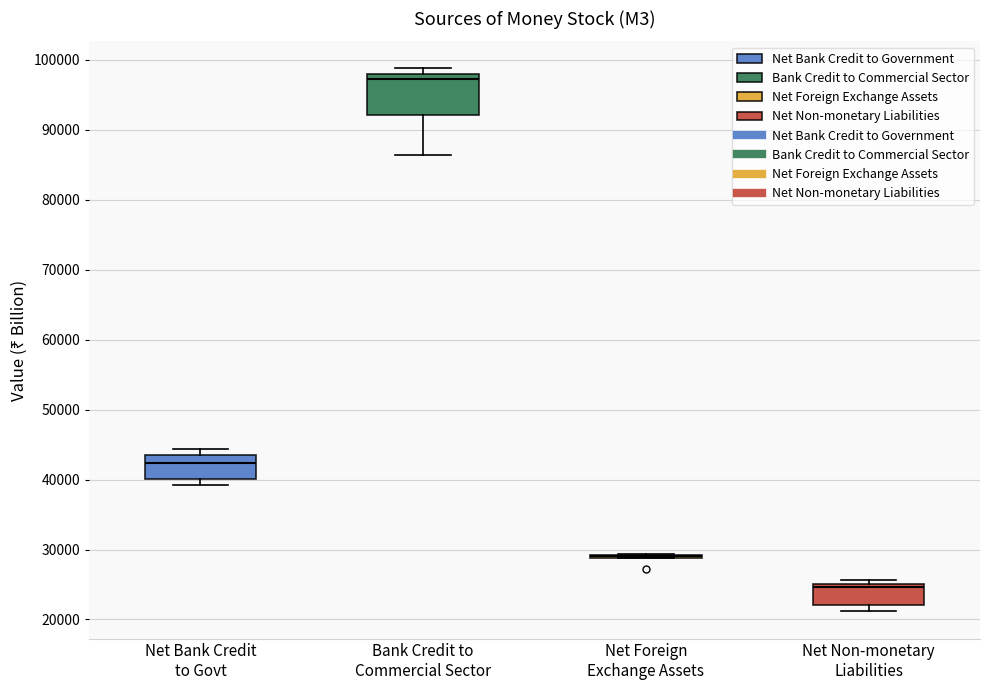

Comparing the boxes themselves (not the whiskers), which one is the tallest?

Bank Credit to Commercial Sector